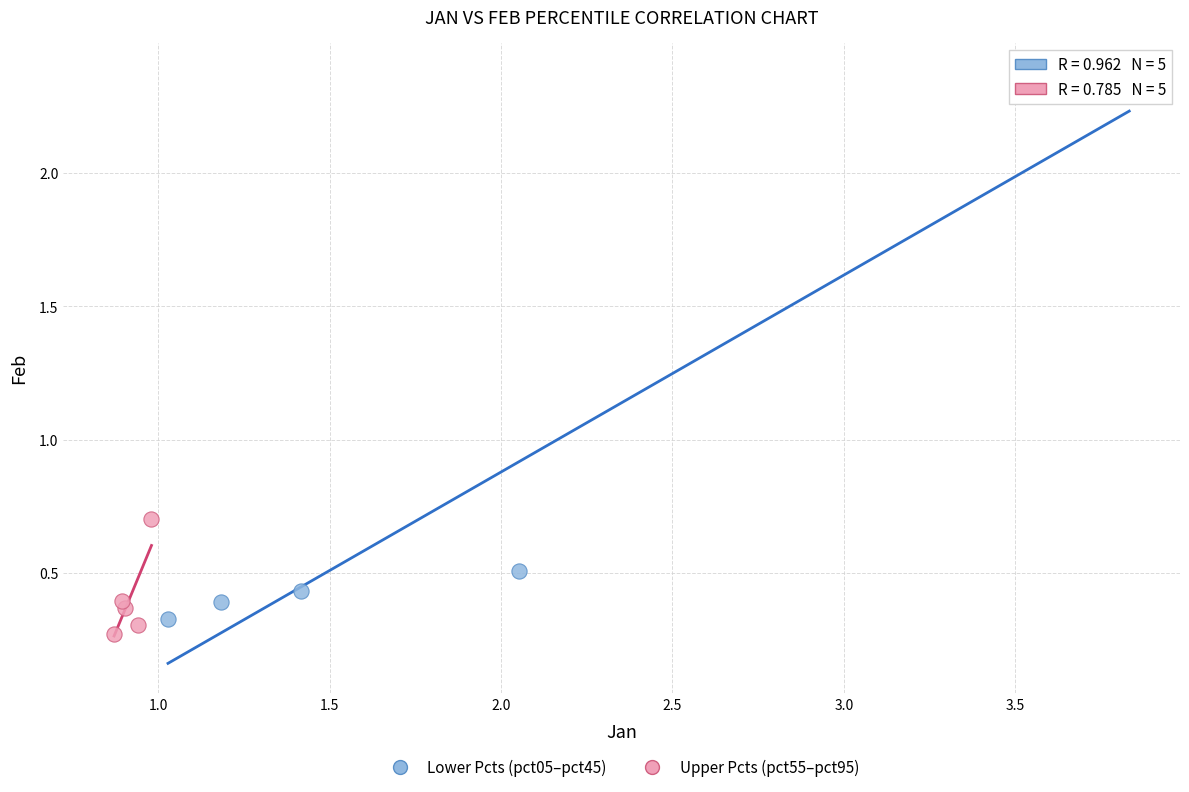

Which series contains the lowest Y value?

Upper Pcts (pct55–pct95)